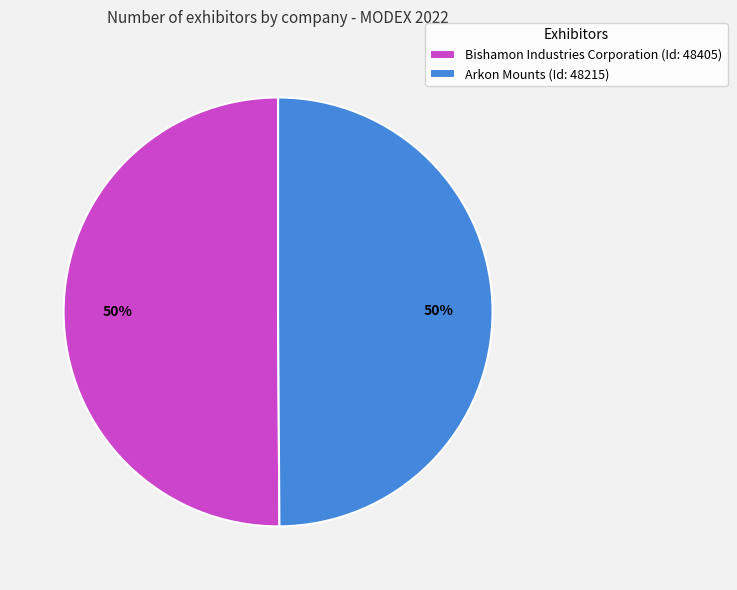

Do Arkon Mounts (Id: 48215) and Bishamon Industries Corporation (Id: 48405) together represent more than half of the pie?

Yes